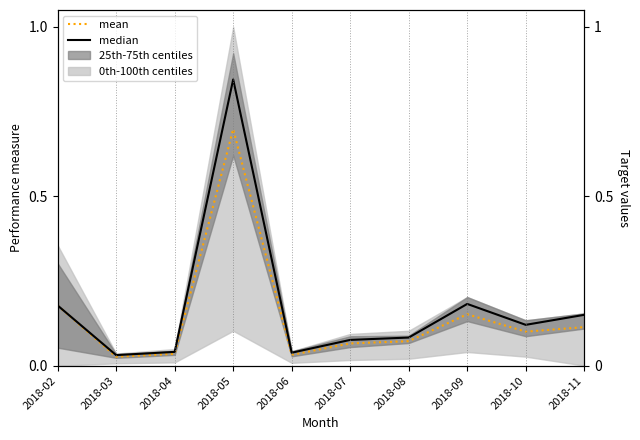

How many lines are shown in the chart?

2